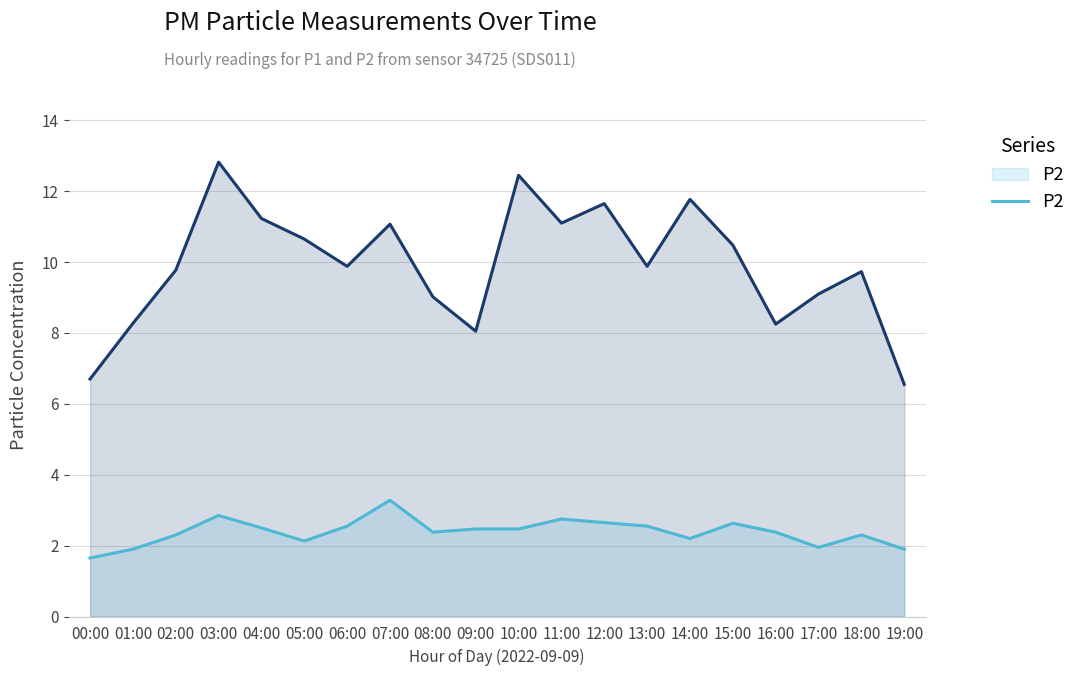

Which series changed the most between 09:00 and 13:00?

P1